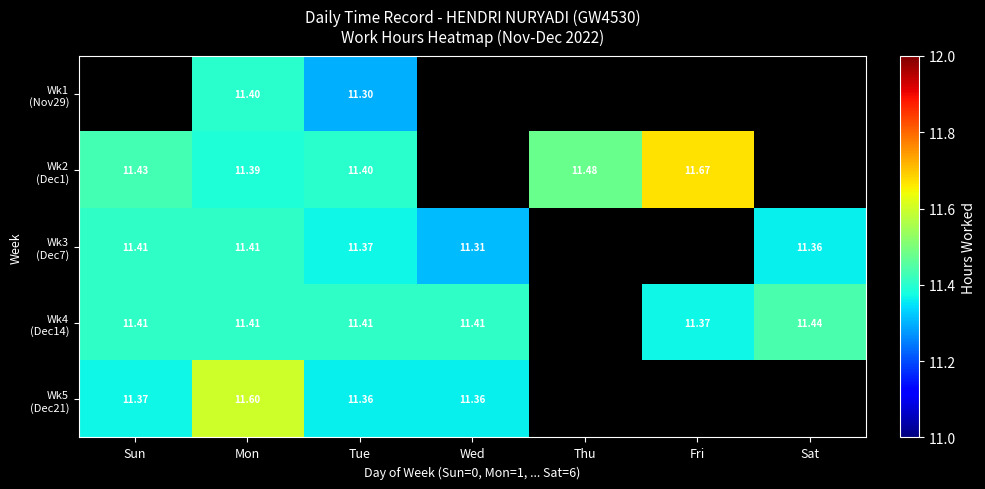

Which has a higher value, Sat or Sun?

Sun